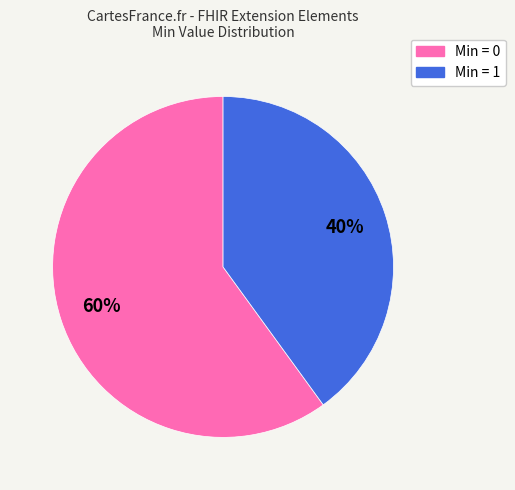

To the nearest percent, what is the difference between the largest and smallest slice percentages?

20%